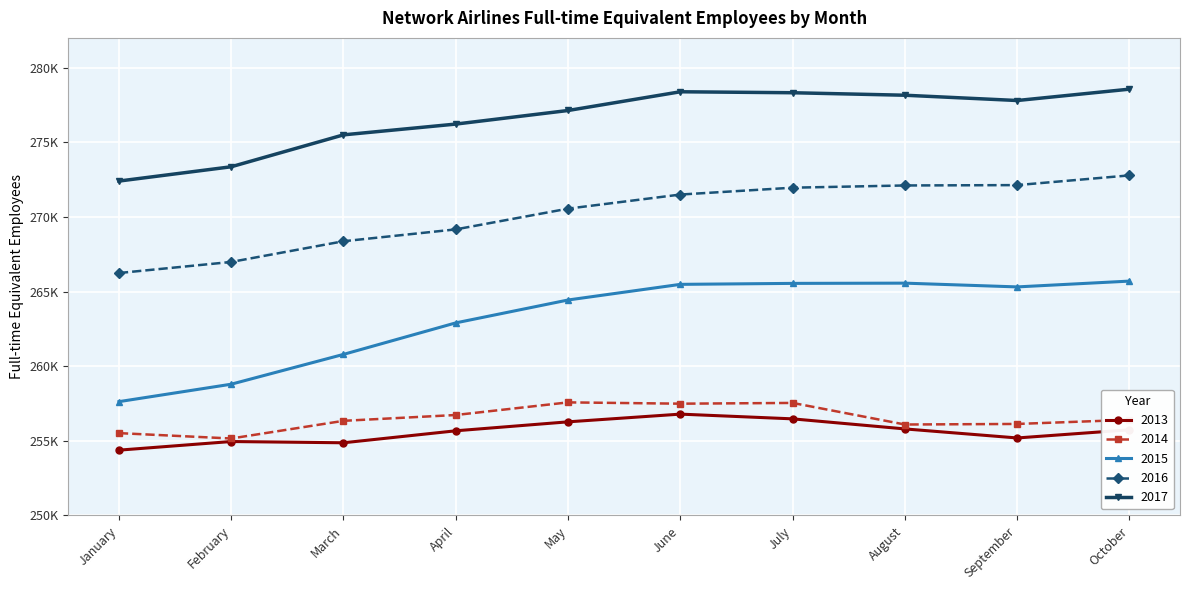

What is the difference between the highest and lowest values at July?

21851